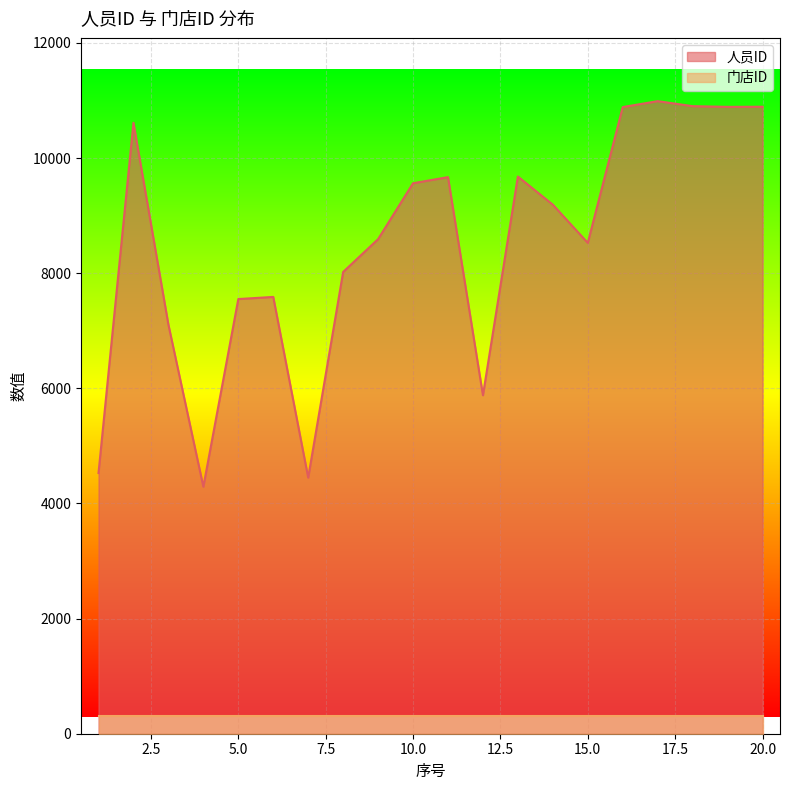

What is the difference between the maximum and minimum values?

6698